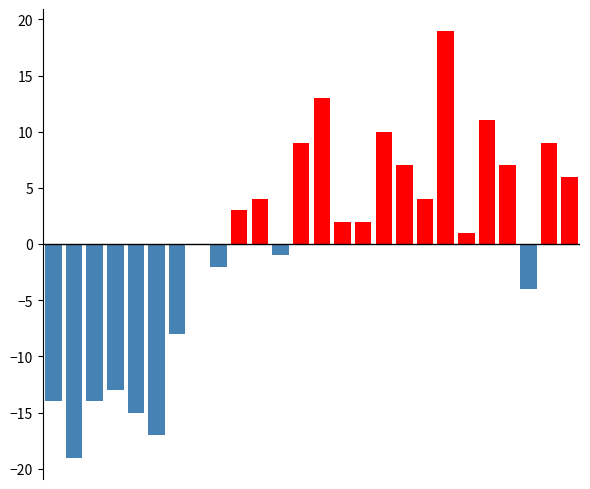

What is the highest value of the Above average series?

19